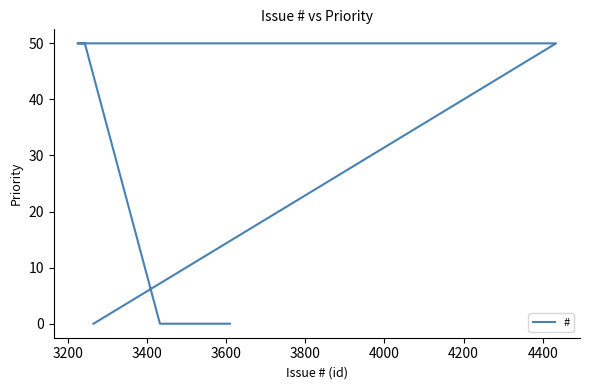

Is it true that the value at 3600 is 50?

True